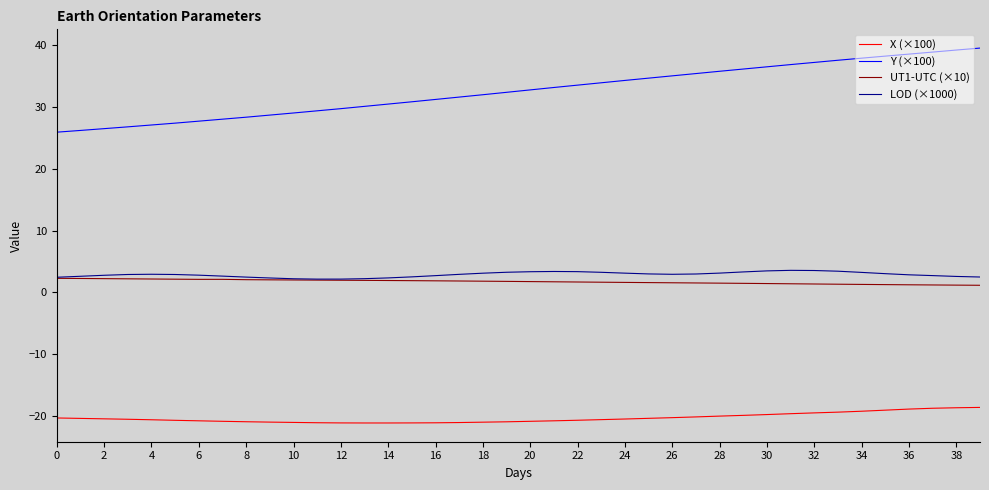

True or false: Y (×100) and X (×100) intersect in this chart.

False